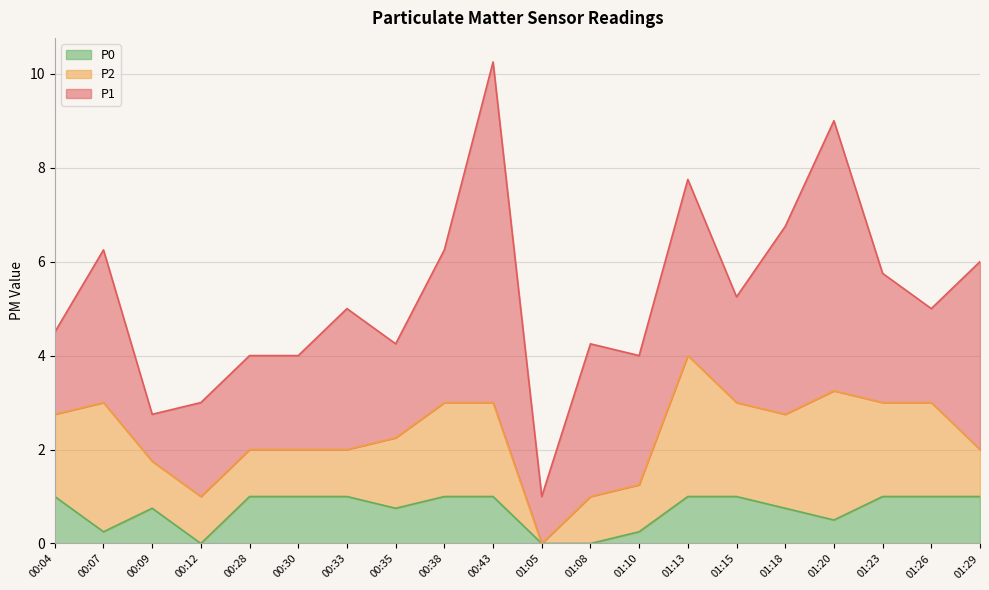

Reading left to right, extract all data points from this chart.

P1: 00:04=1.8	00:07=3.2	00:09=1.0	00:12=2.0	00:28=2.0	00:30=2.0	00:33=3.0	00:35=2.0	00:38=3.2	00:43=7.2	01:05=1.0	01:08=3.2	01:10=2.8	01:13=3.8	01:15=2.2	01:18=4.0	01:20=5.8	01:23=2.8	01:26=2.0	01:29=4.0
P2: 00:04=1.8	00:07=2.8	00:09=1.0	00:12=1.0	00:28=1.0	00:30=1.0	00:33=1.0	00:35=1.5	00:38=2.0	00:43=2.0	01:05=0.0	01:08=1.0	01:10=1.0	01:13=3.0	01:15=2.0	01:18=2.0	01:20=2.8	01:23=2.0	01:26=2.0	01:29=1.0
P0: 00:04=1.0	00:07=0.2	00:09=0.8	00:12=0.0	00:28=1.0	00:30=1.0	00:33=1.0	00:35=0.8	00:38=1.0	00:43=1.0	01:05=0.0	01:08=0.0	01:10=0.2	01:13=1.0	01:15=1.0	01:18=0.8	01:20=0.5	01:23=1.0	01:26=1.0	01:29=1.0